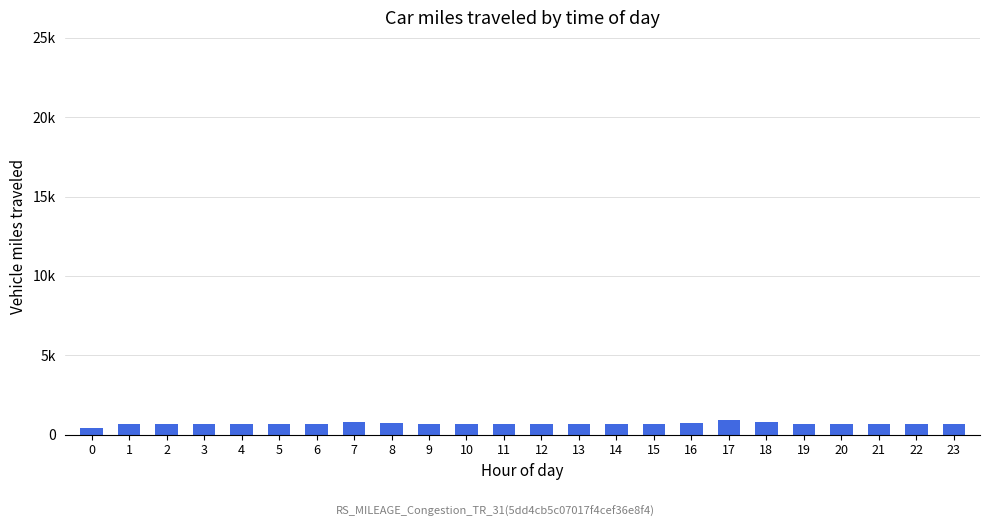

What is the value of the 22nd bar from the left?

648.0